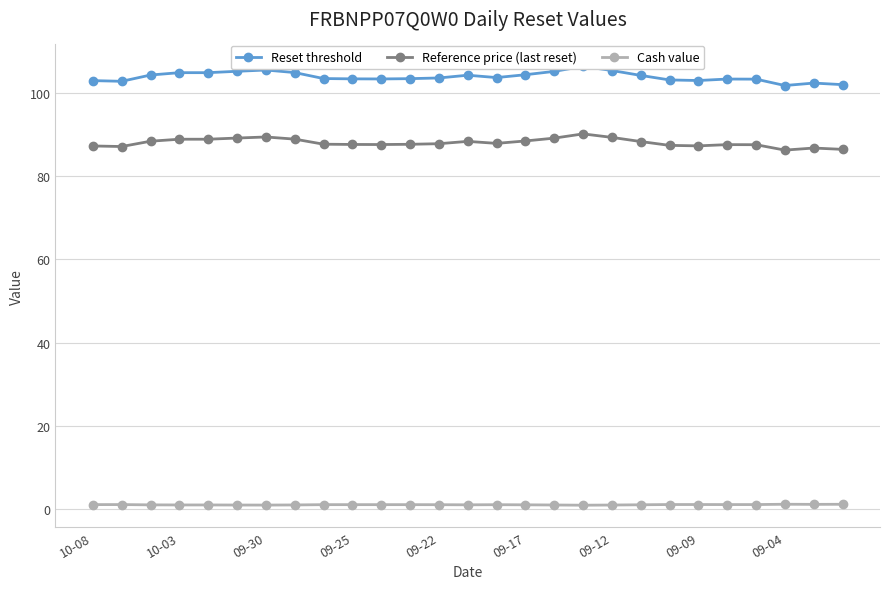

How many lines are shown in the chart?

3